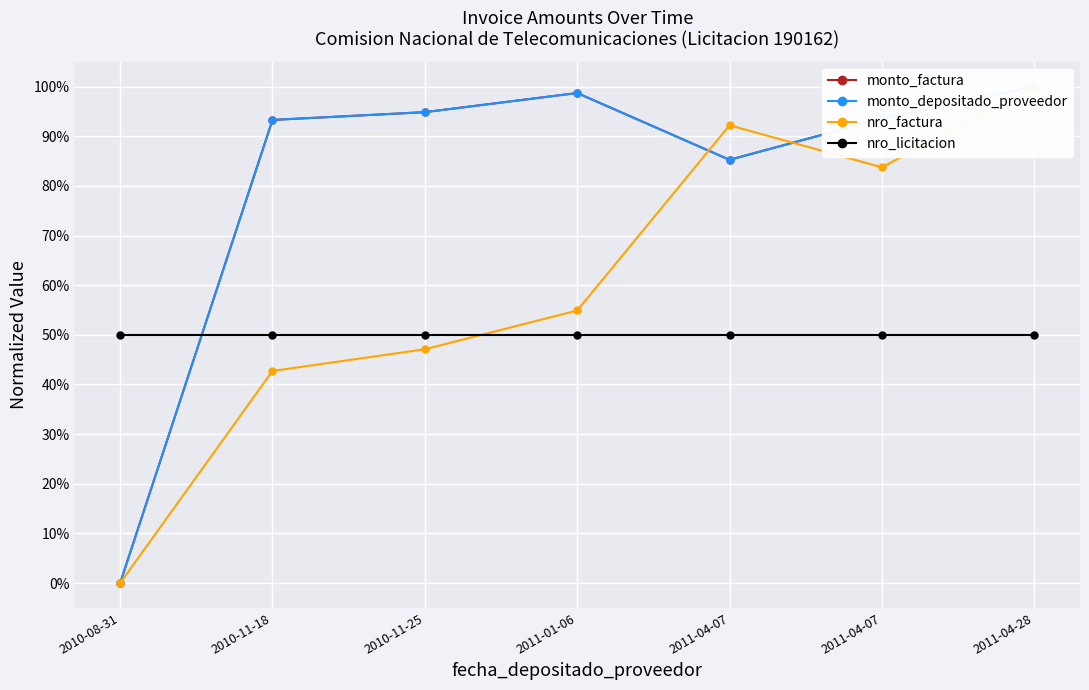

What is the spread (max minus min) of values at 2011-04-07?

0.4